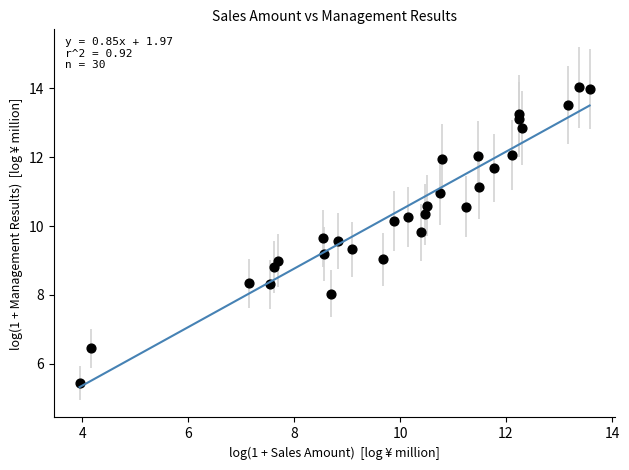

What is the range of Y values (max minus min)?

8.6